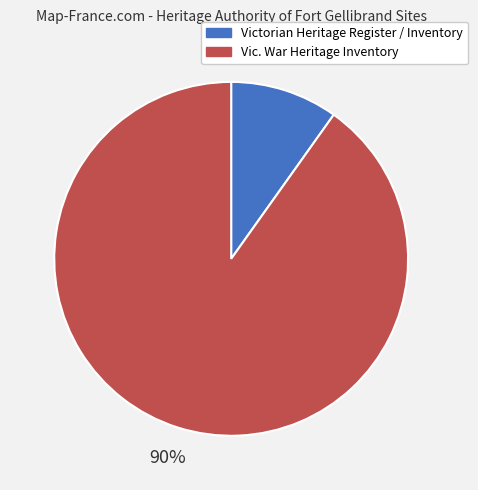

Does any single category account for the majority?

Yes